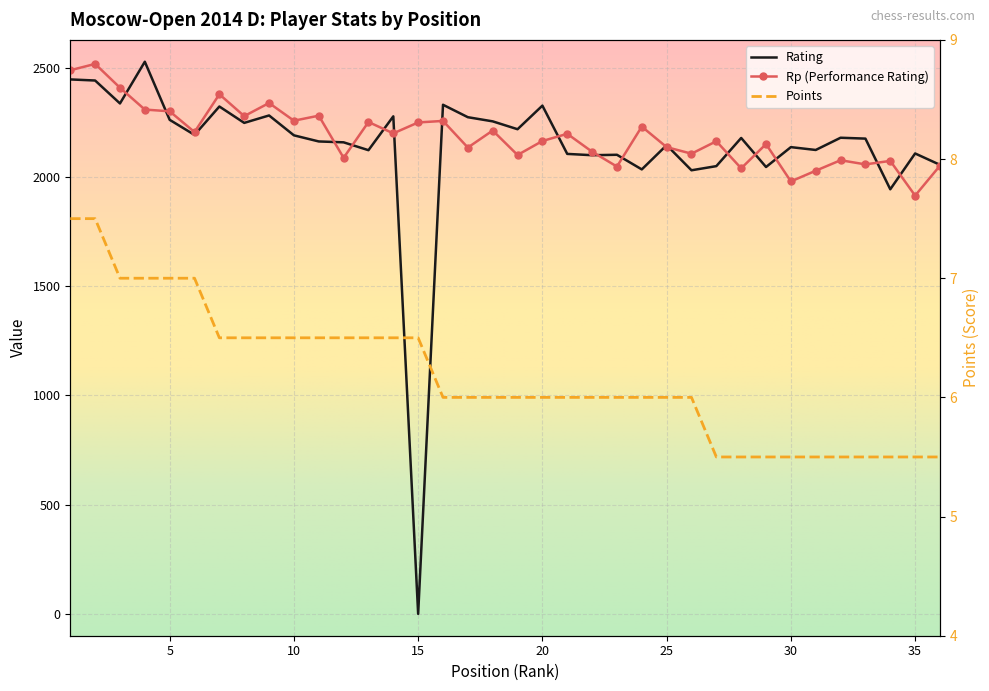

What is the maximum value shown in the chart?

2528.0